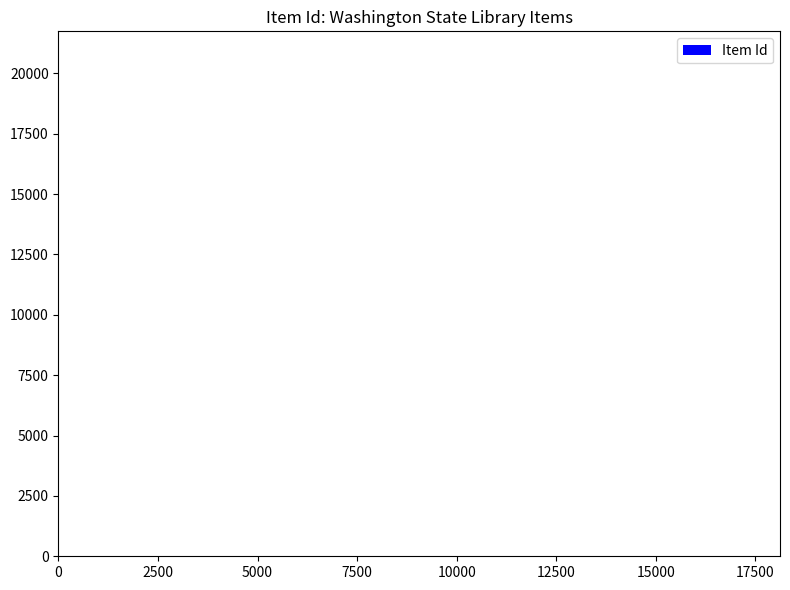

What is the minimum value shown in the chart?

18112